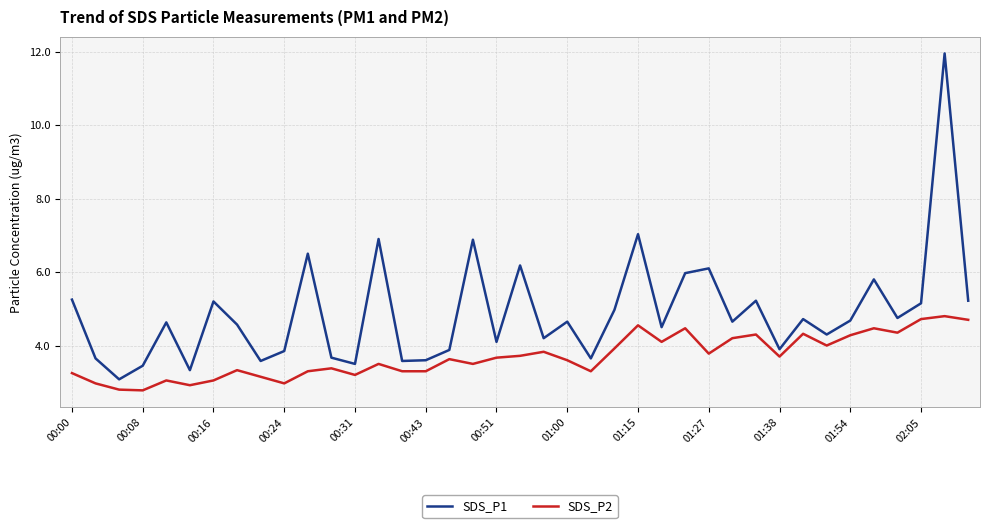

Which series has the widest spread of values?

SDS_P1